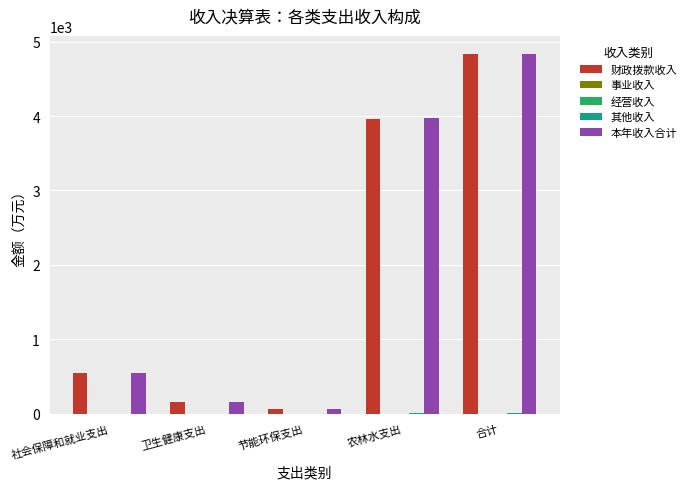

How many bars are there in total?

25